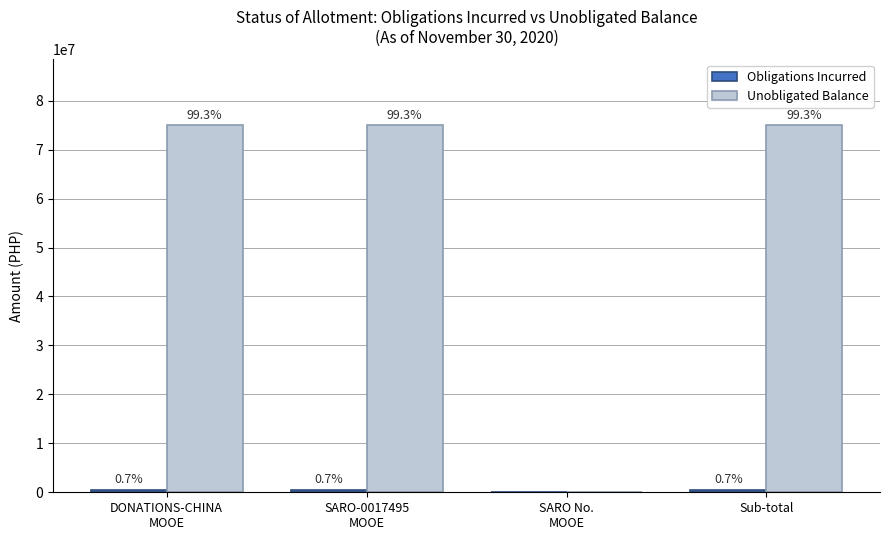

How many groups of bars are there?

4